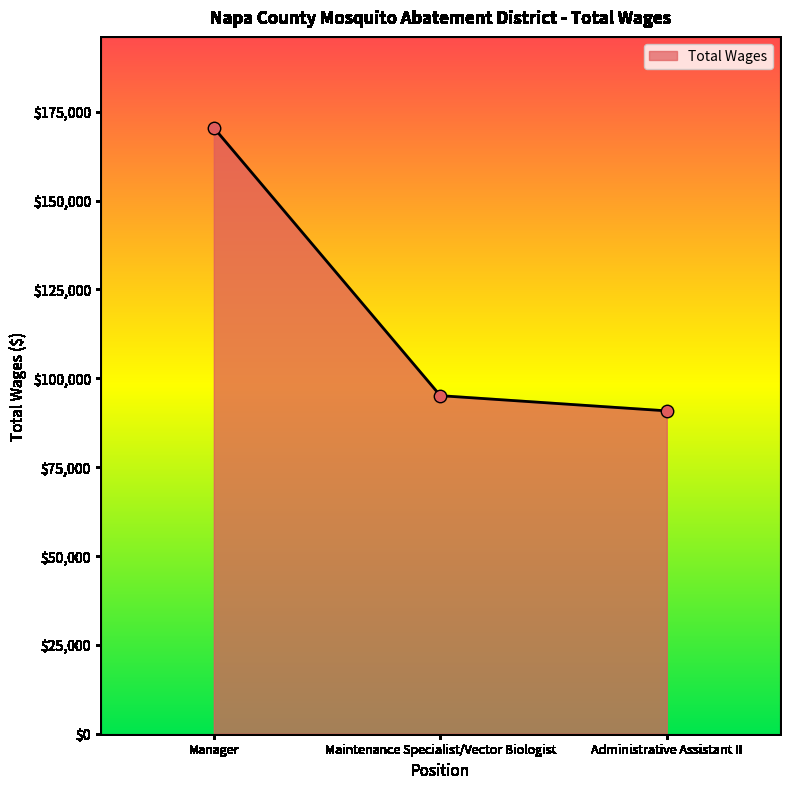

What is the ratio of the value at Manager to the value at Administrative Assistant II?

1.9